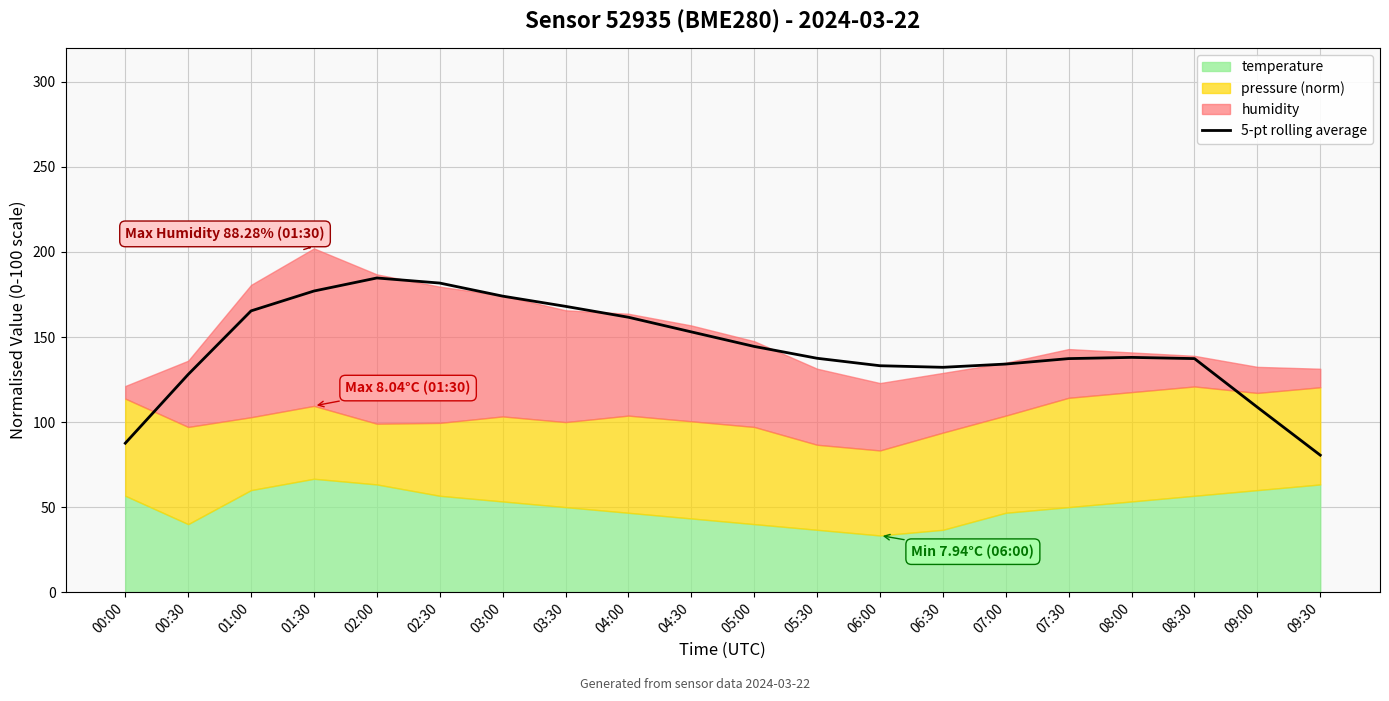

Reading left to right, what are all the values shown in this chart?

87.6	128.0	165.4	177.1	184.7	181.7	174.1	168.0	161.6	153.0	144.5	137.5	133.1	132.2	134.1	137.3	138.0	137.3	108.7	80.6